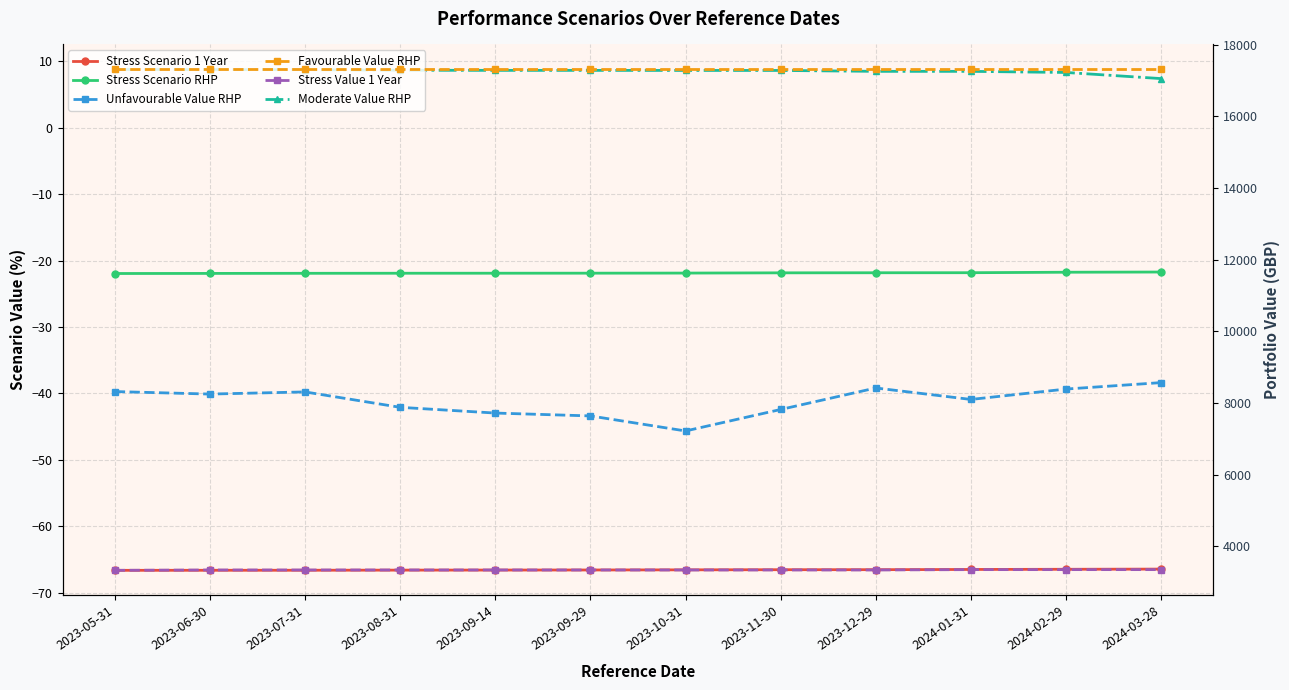

What are all the series names shown in the legend?

Stress Scenario 1 Year, Stress Scenario RHP, Moderate Value RHP, Unfavourable Value RHP, Favourable Value RHP, Stress Value 1 Year